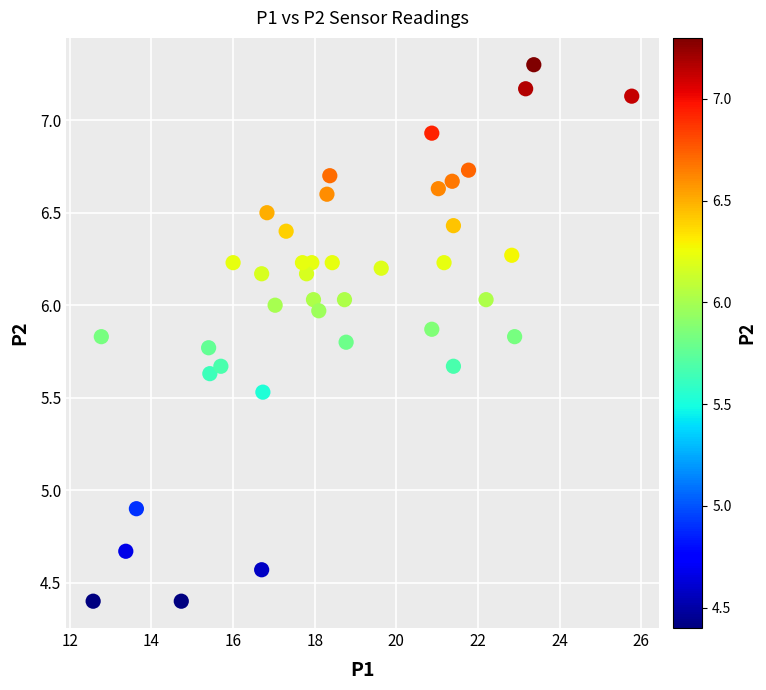

What is the range of Y values (max minus min)?

2.9